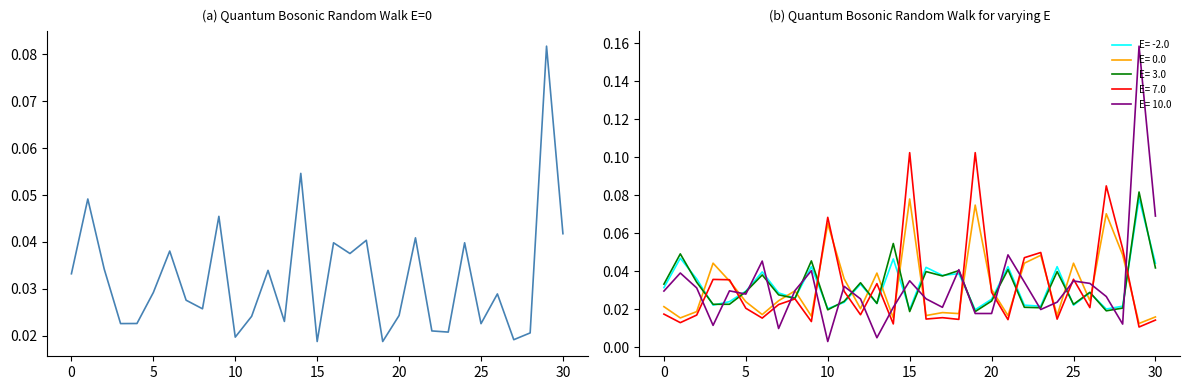

Which category has the highest value across all series?

29